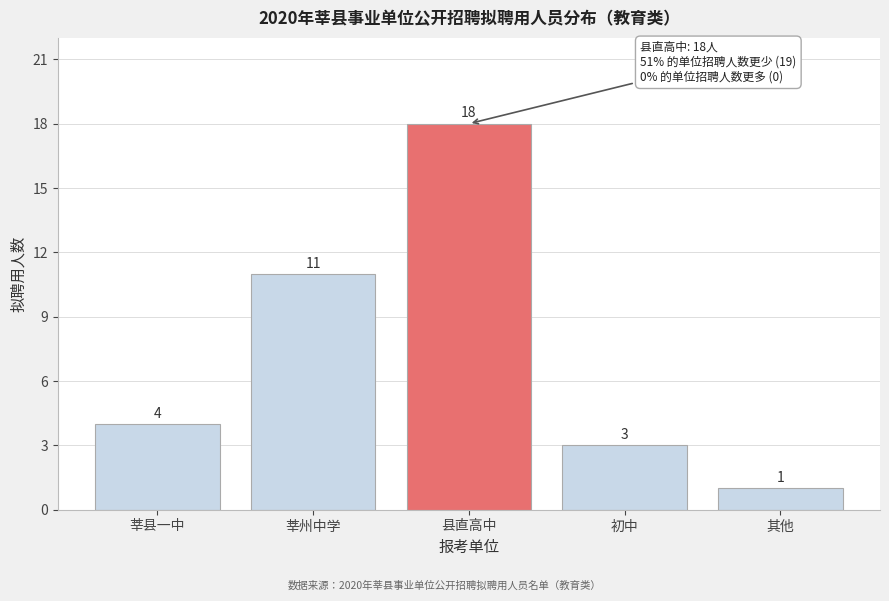

Reading left to right, extract all data points from this chart.

4	11	18	3	1